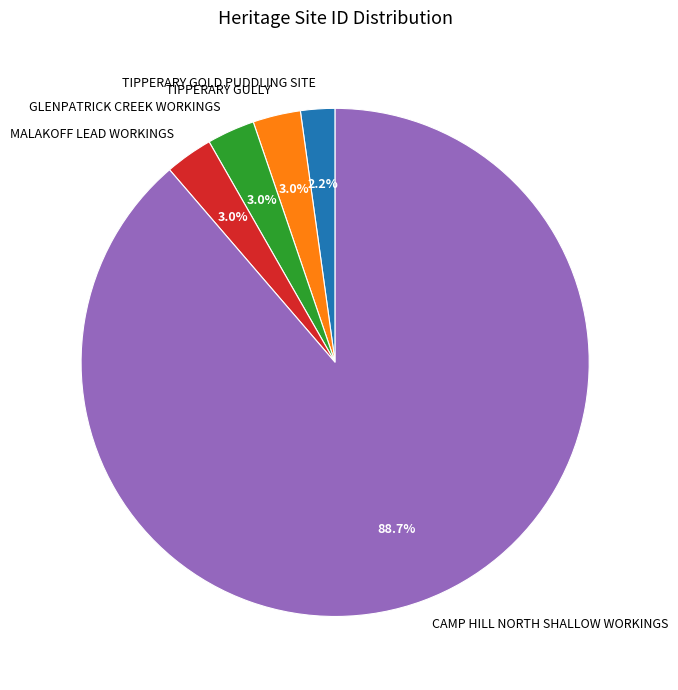

What percentage is NOT represented by MALAKOFF LEAD WORKINGS?

97.0%